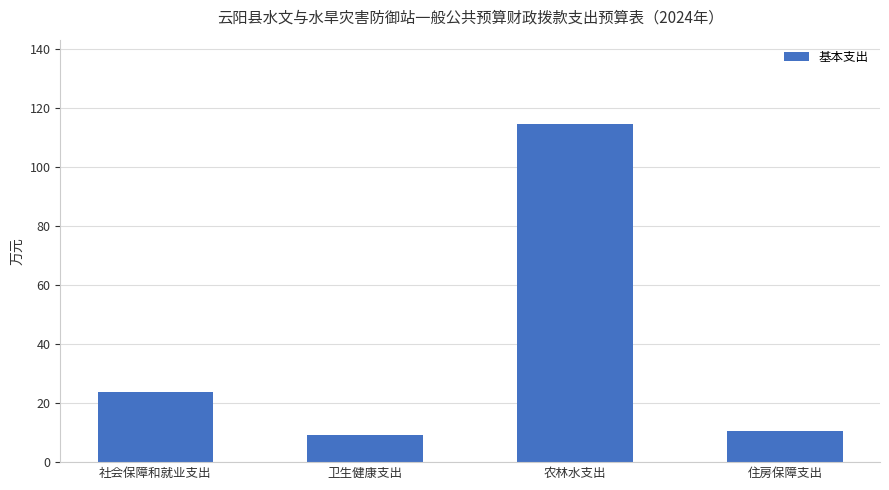

Count the number of values greater than 23.

2